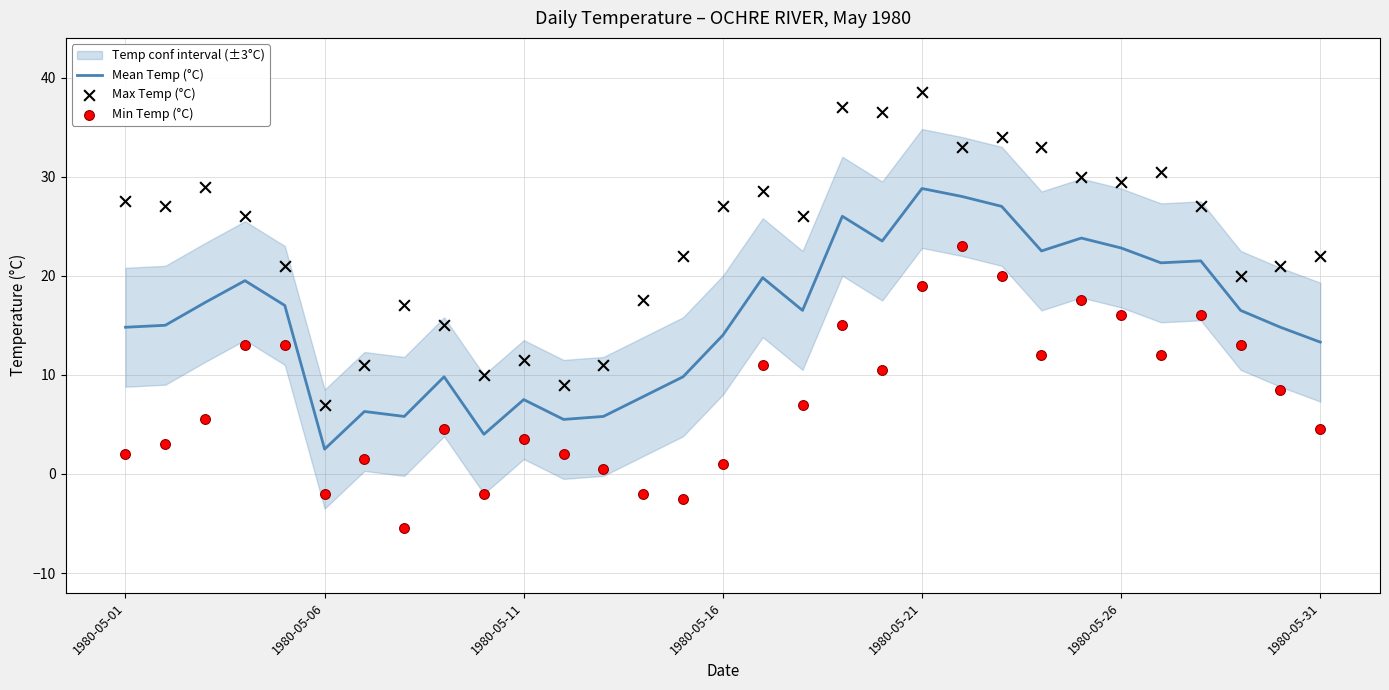

At how many categories does at least one series exceed 9?

29